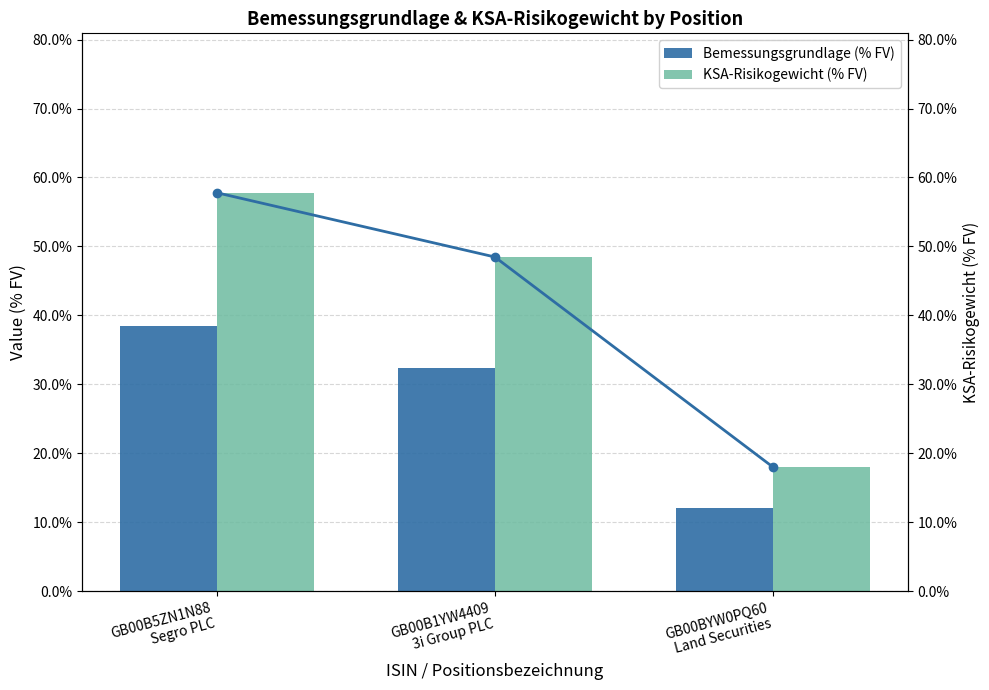

What is the approximate value of KSA-Risikogewicht (% FV) at GB00B1YW4409
3i Group PLC?

0.5